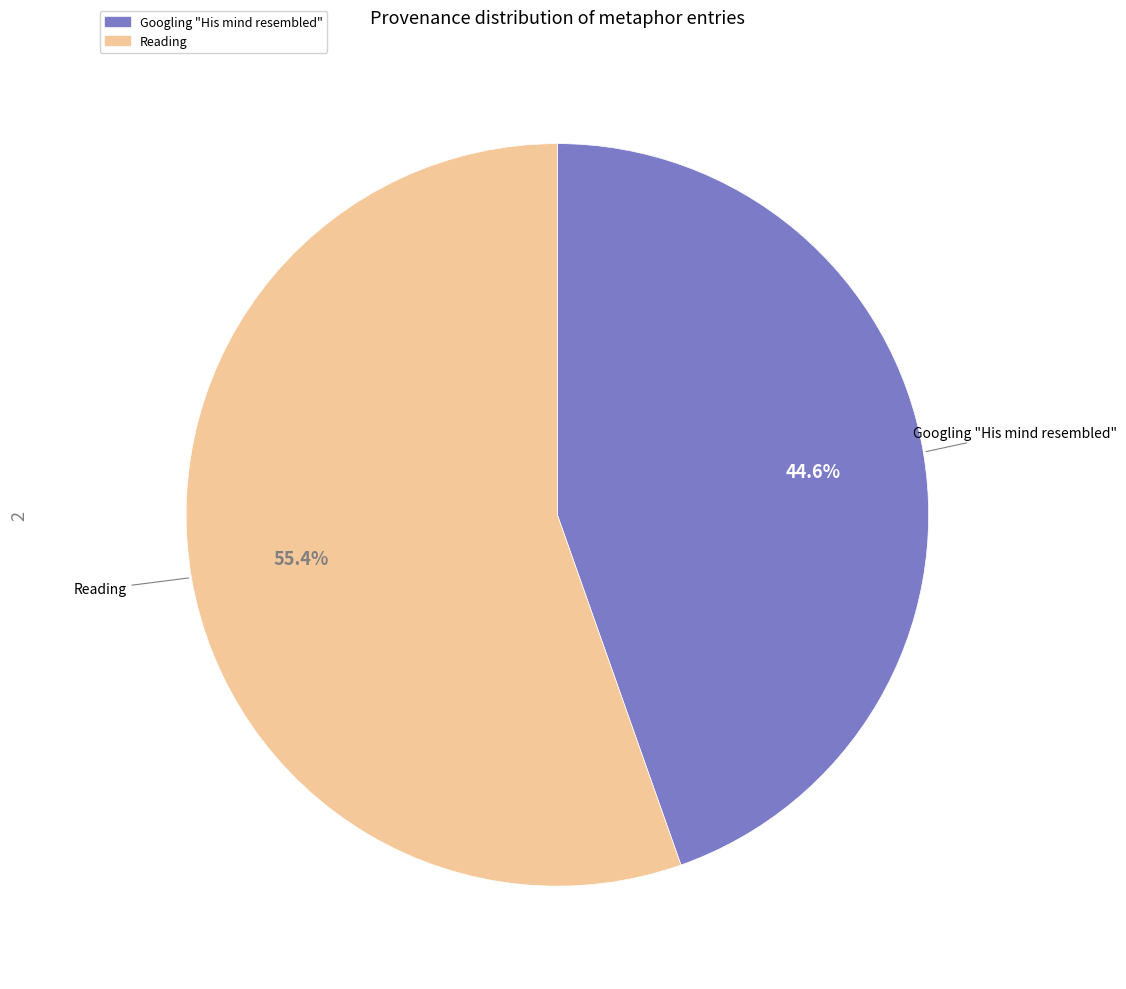

Is it true that Reading is 55% of the pie?

True